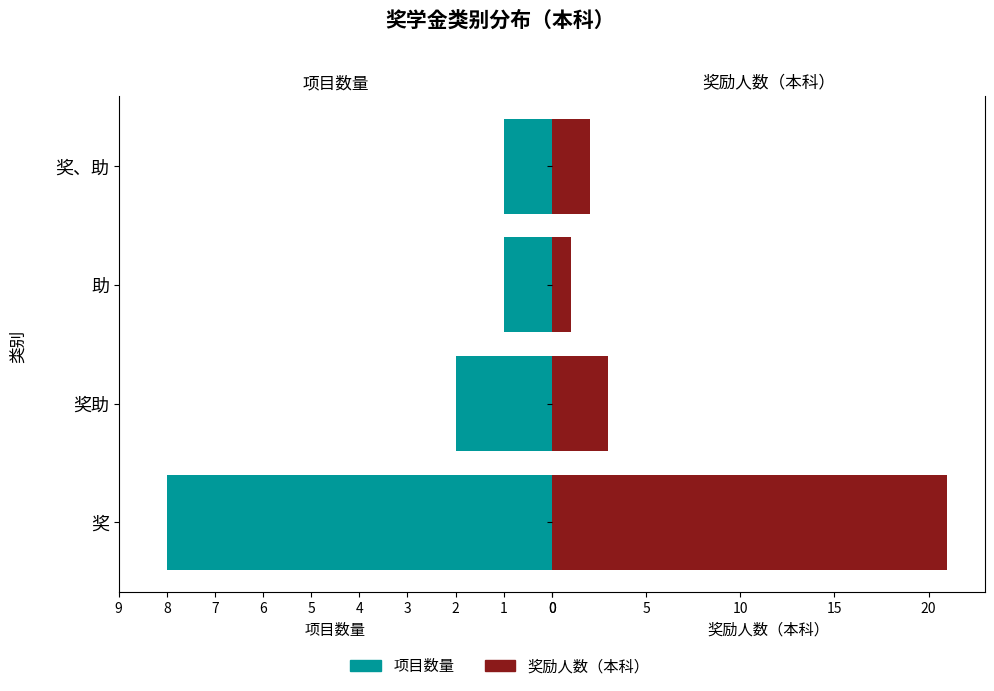

What is the difference between the maximum and minimum values in the 项目数量 series?

7